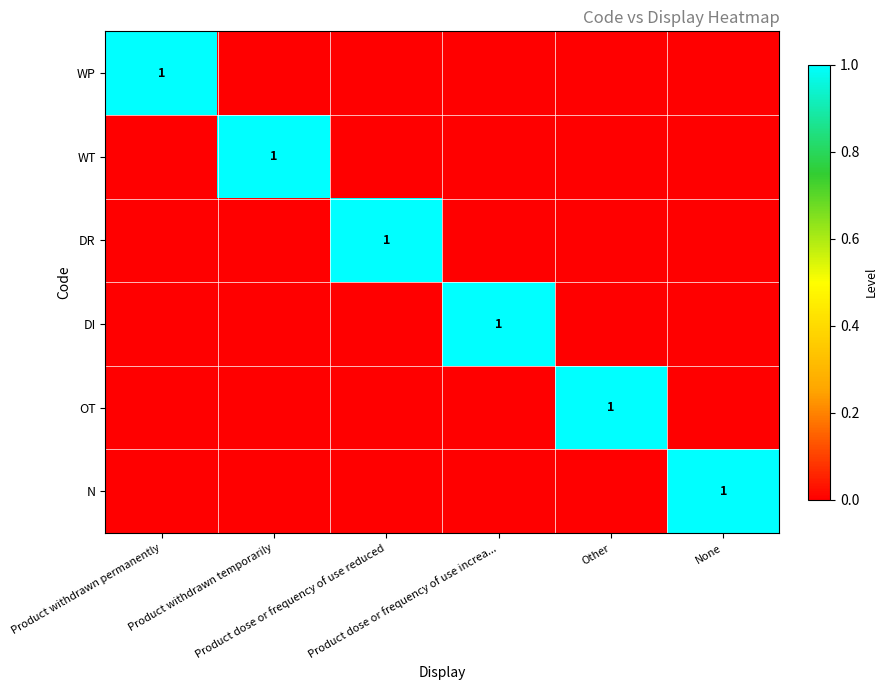

Rank the categories by WP value from highest to lowest.

Product withdrawn permanently, Product withdrawn temporarily, Product dose or frequency of use reduced, Product dose or frequency of use increa..., Other, None